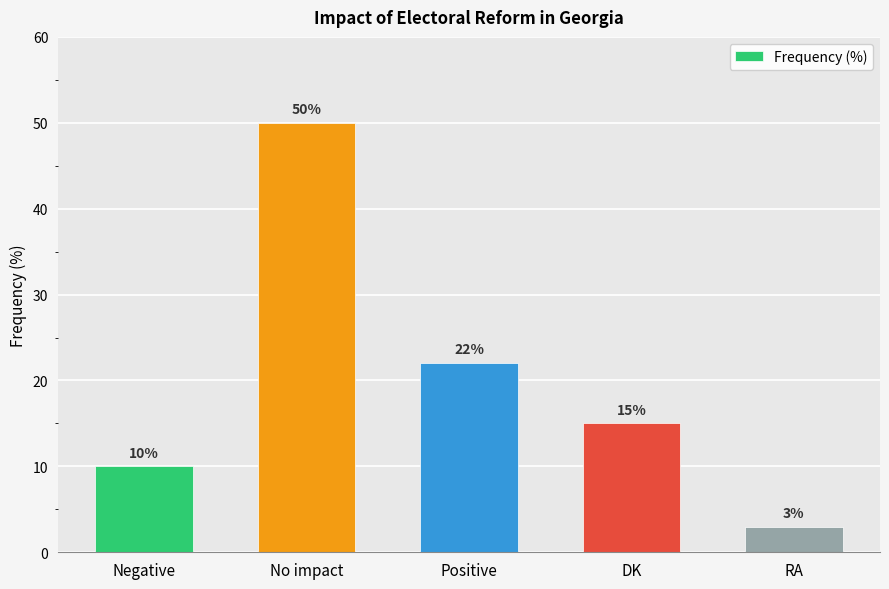

What is the difference between the second highest and second lowest values?

12